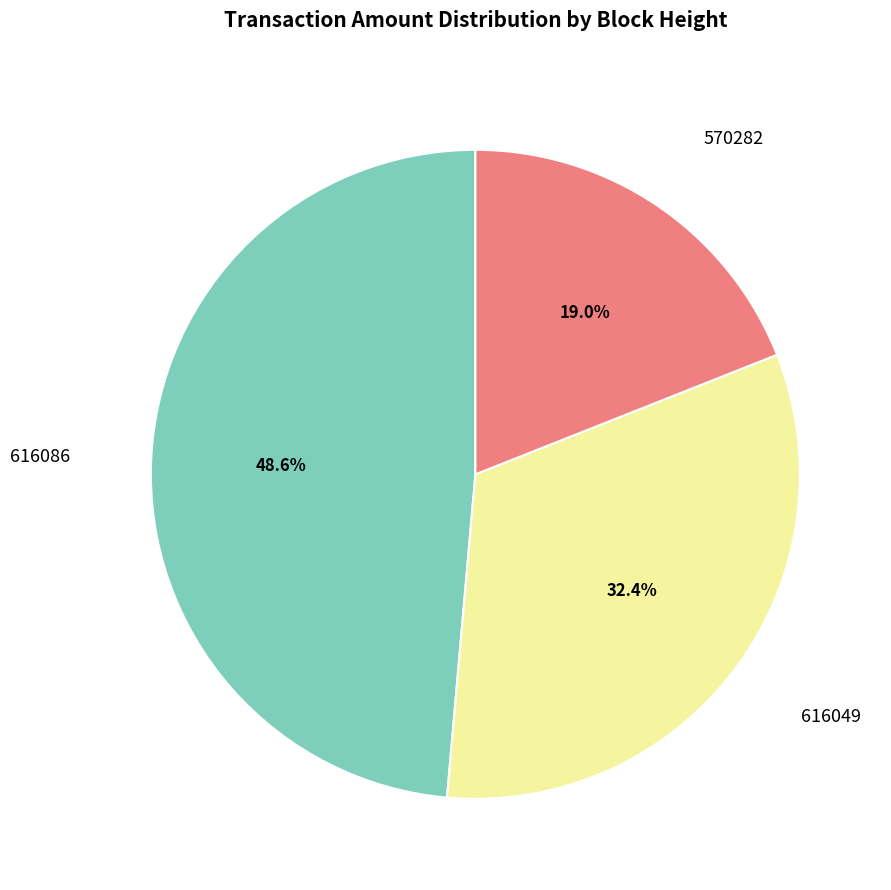

Does any single category account for the majority?

No